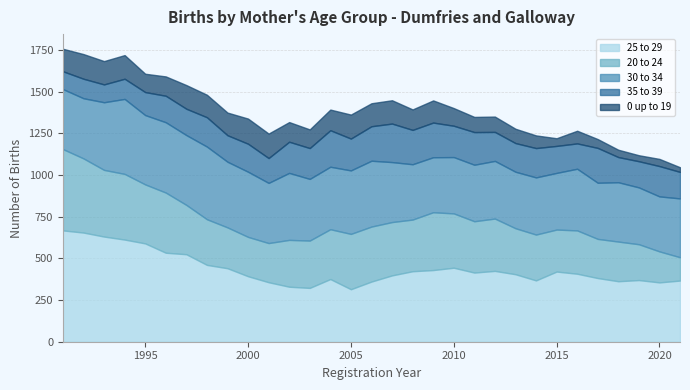

The 25 to 29 series shows 128 at 1997. True or false?

False